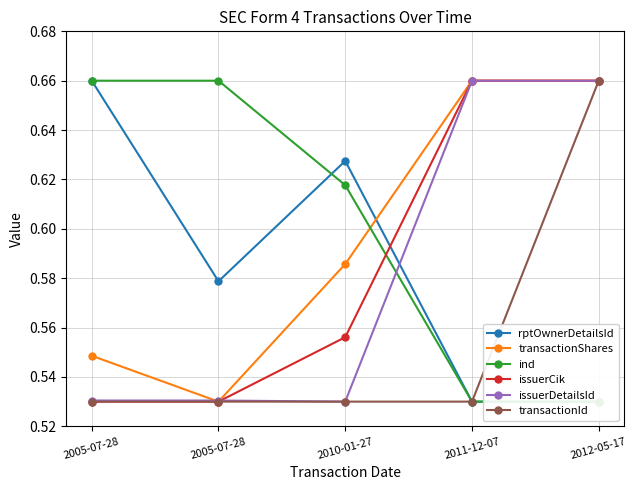

Reading left to right, extract all data points from this chart.

rptOwnerDetailsId: 2005-07-28=0.7	2005-07-28=0.6	2010-01-27=0.6	2011-12-07=0.5	2012-05-17=0.5
transactionShares: 2005-07-28=0.5	2005-07-28=0.5	2010-01-27=0.6	2011-12-07=0.7	2012-05-17=0.7
ind: 2005-07-28=0.7	2005-07-28=0.7	2010-01-27=0.6	2011-12-07=0.5	2012-05-17=0.5
issuerCik: 2005-07-28=0.5	2005-07-28=0.5	2010-01-27=0.6	2011-12-07=0.7	2012-05-17=0.7
issuerDetailsId: 2005-07-28=0.5	2005-07-28=0.5	2010-01-27=0.5	2011-12-07=0.7	2012-05-17=0.7
transactionId: 2005-07-28=0.5	2005-07-28=0.5	2010-01-27=0.5	2011-12-07=0.5	2012-05-17=0.7